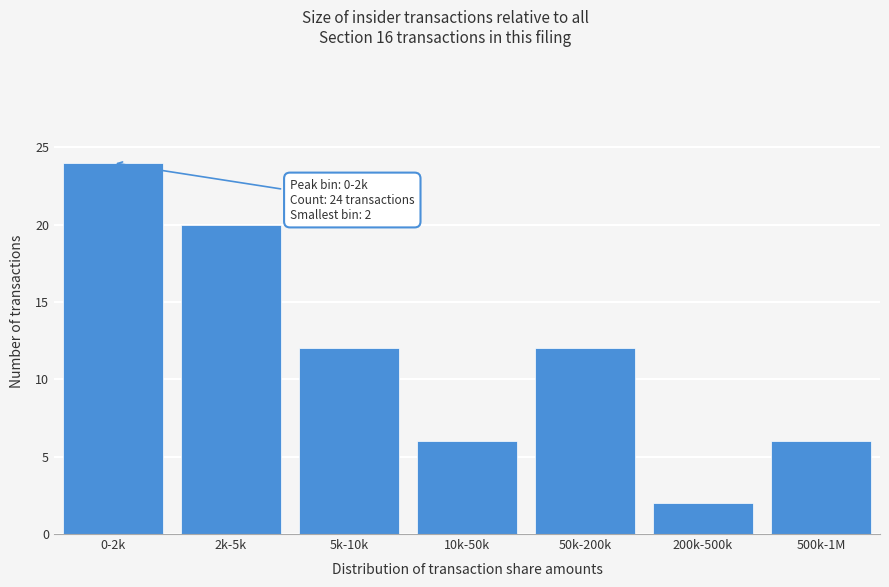

Reading right to left, what are all the values shown in this chart?

6	2	12	6	12	20	24